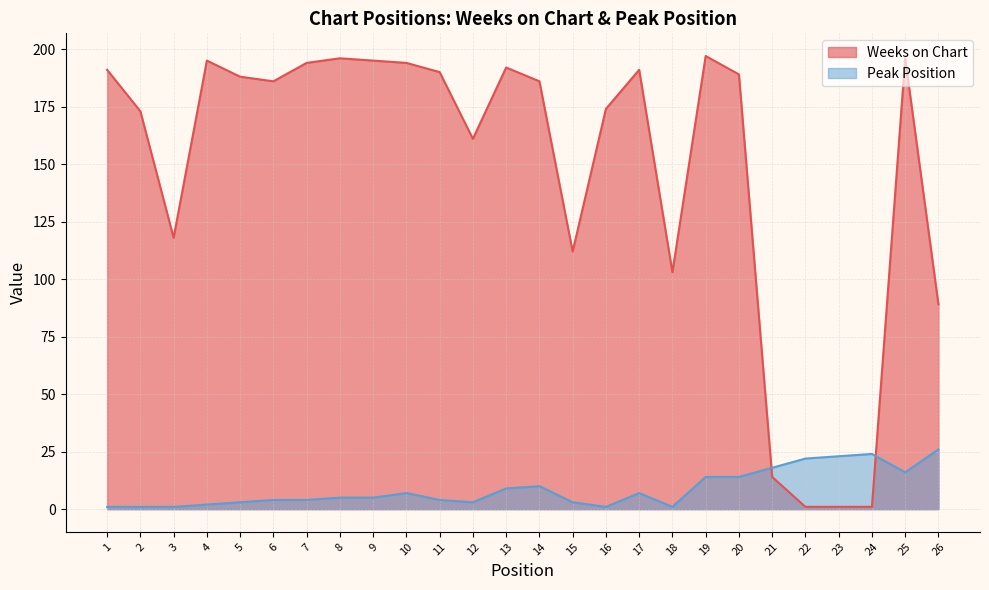

What is the total value across all series at 15?

115